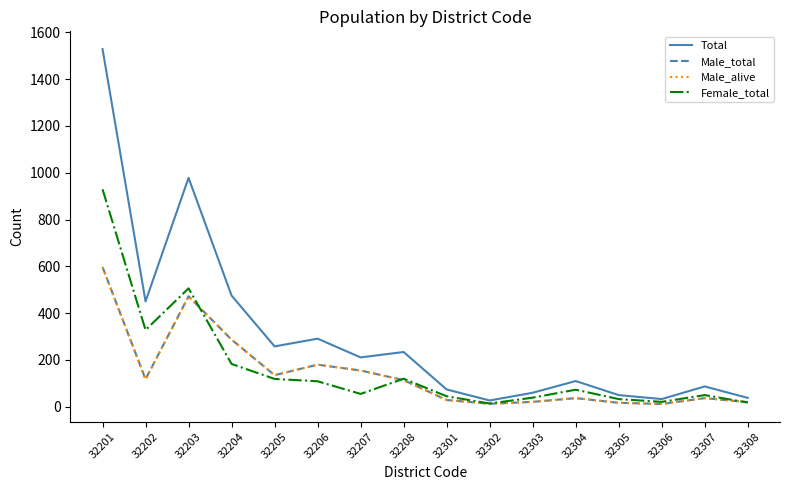

What is the total value across all series at 32202?

1013